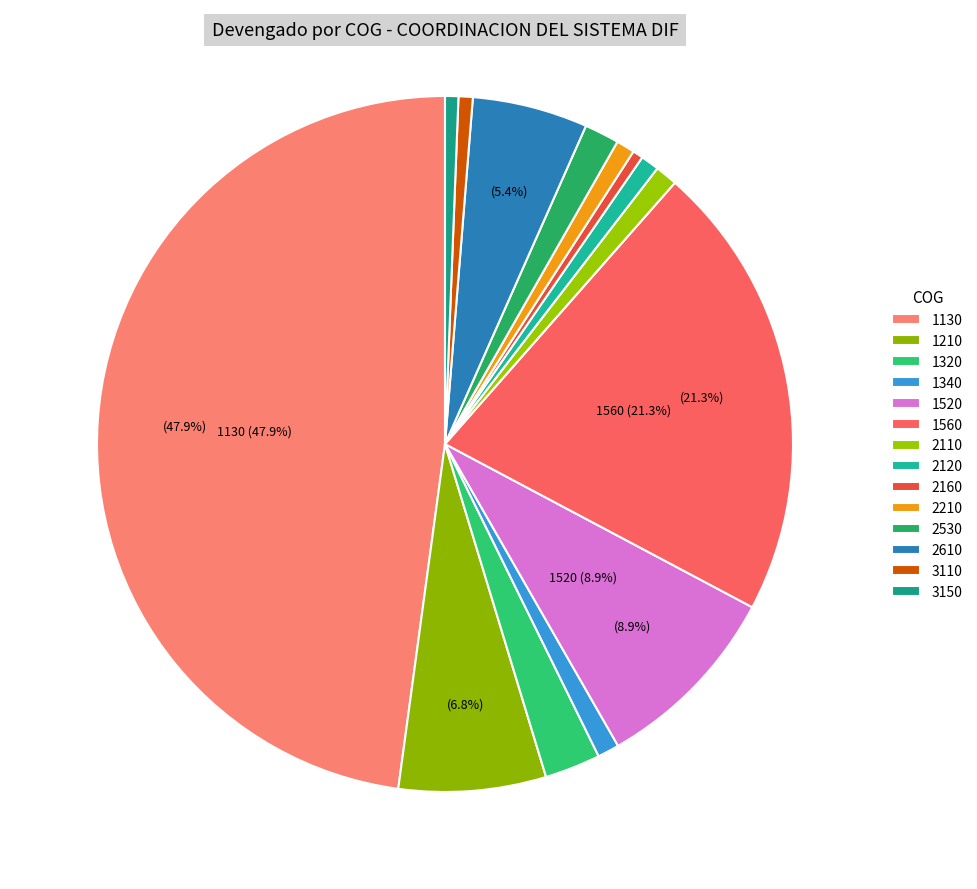

To the nearest percent, what portion does 2120 represent?

1%